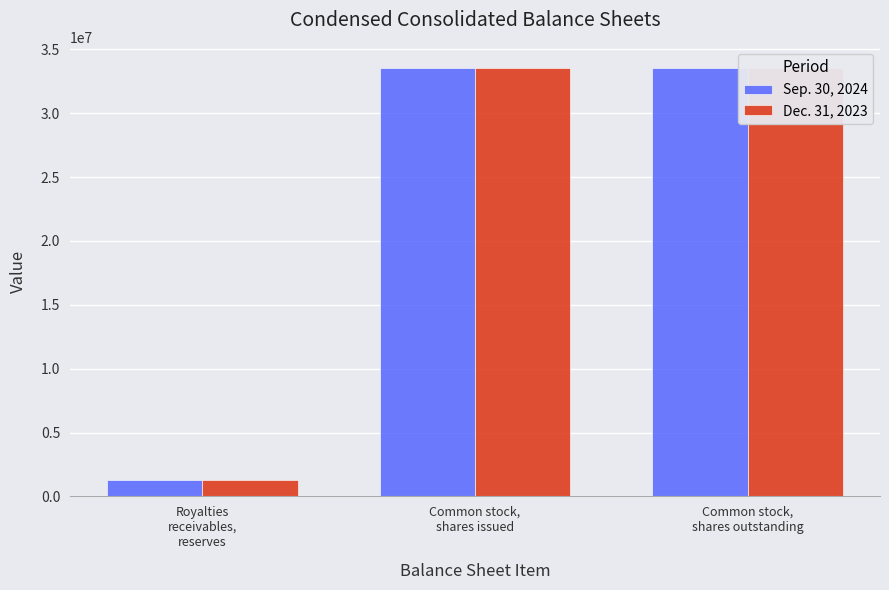

List the labels in order of Dec. 31, 2023 value, smallest first.

Royalties
receivables,
reserves, Common stock,
shares issued, Common stock,
shares outstanding